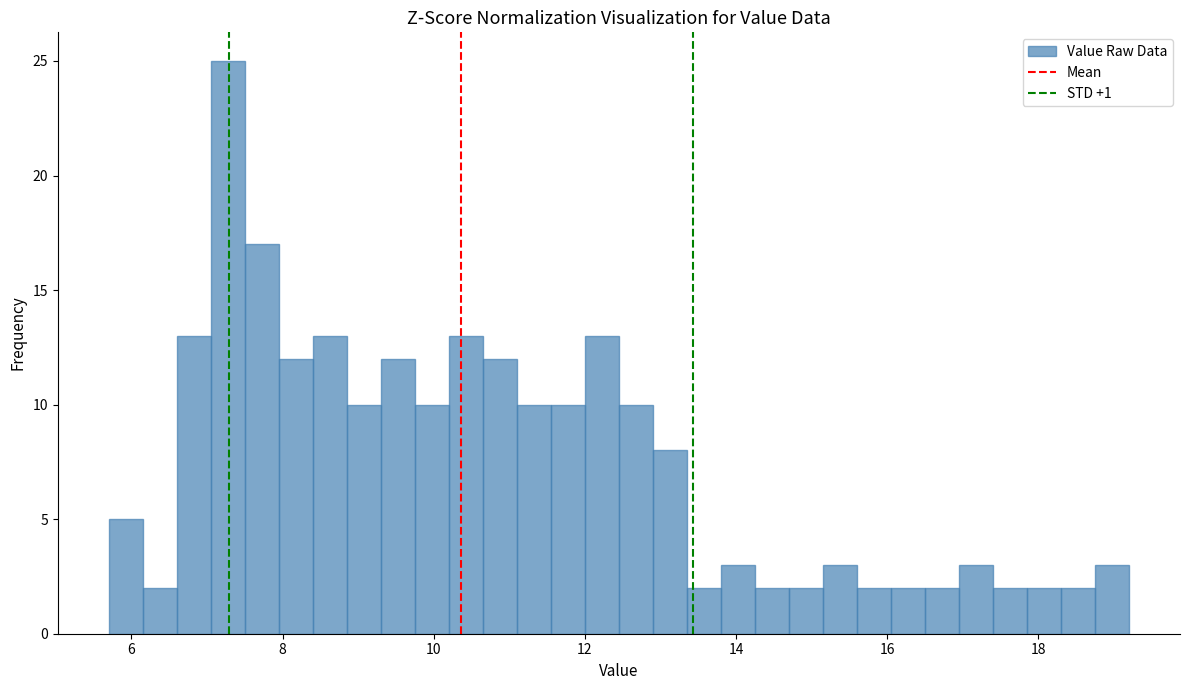

Around what value on the x-axis is the tallest bar? Give the approximate position of its centre, as read against the axis.

7.2